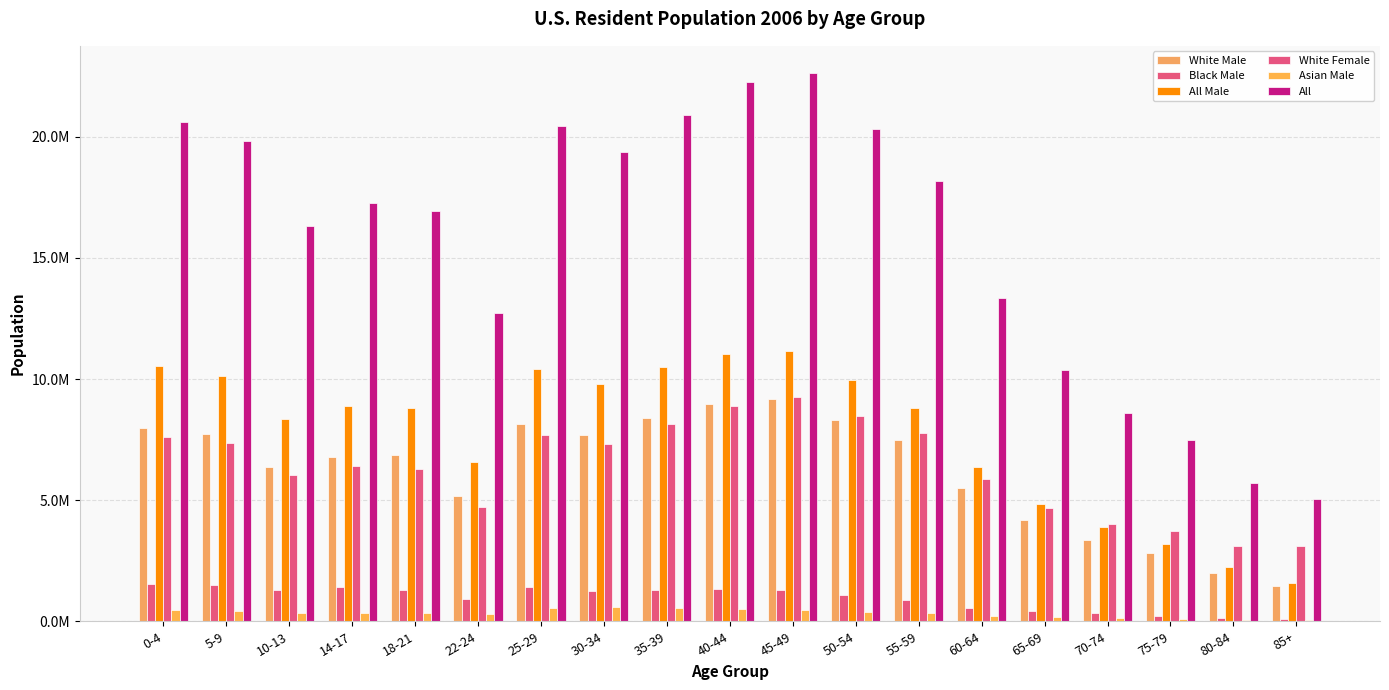

Which series has the largest range (max minus min)?

All